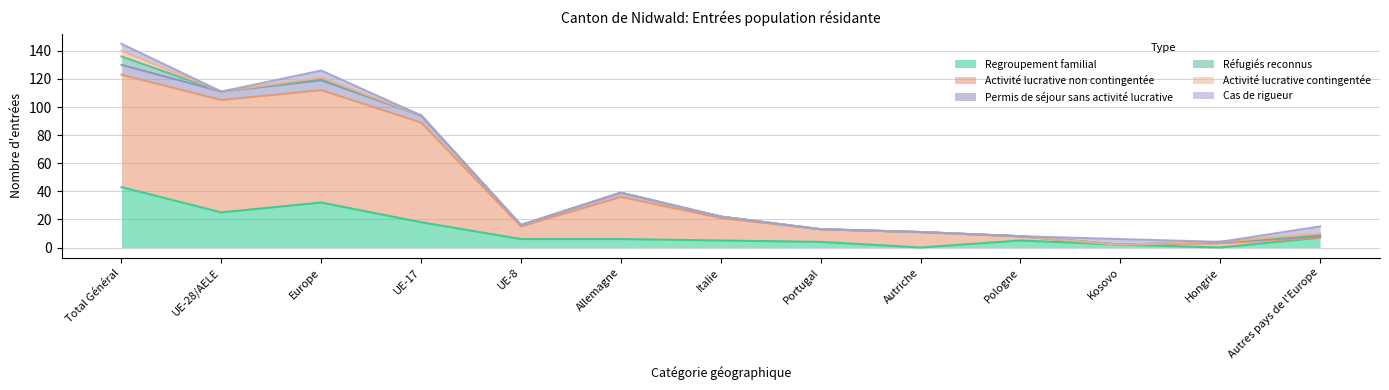

Read the Regroupement familial value at Total Général.

43